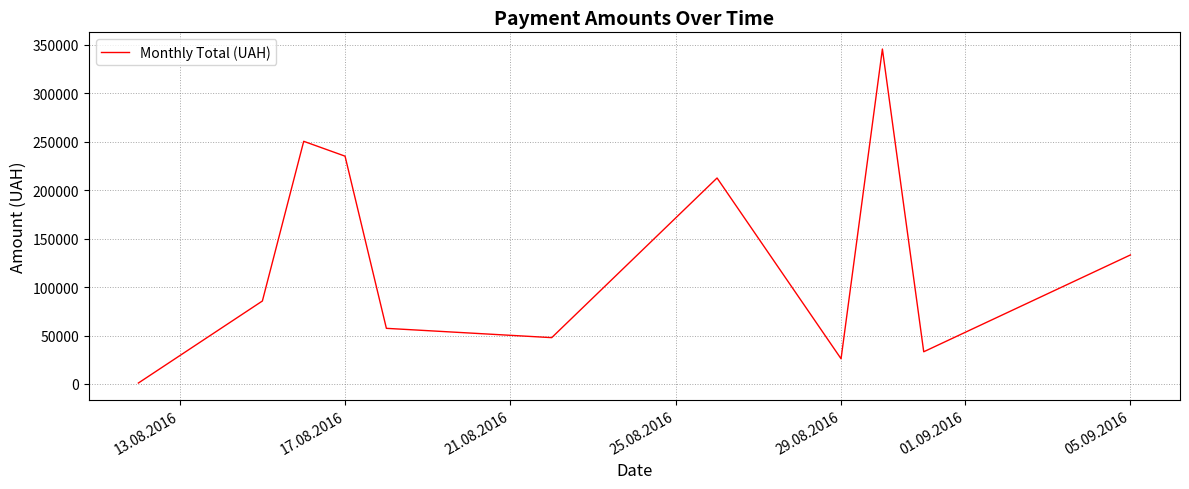

How many values are below 85650?

5